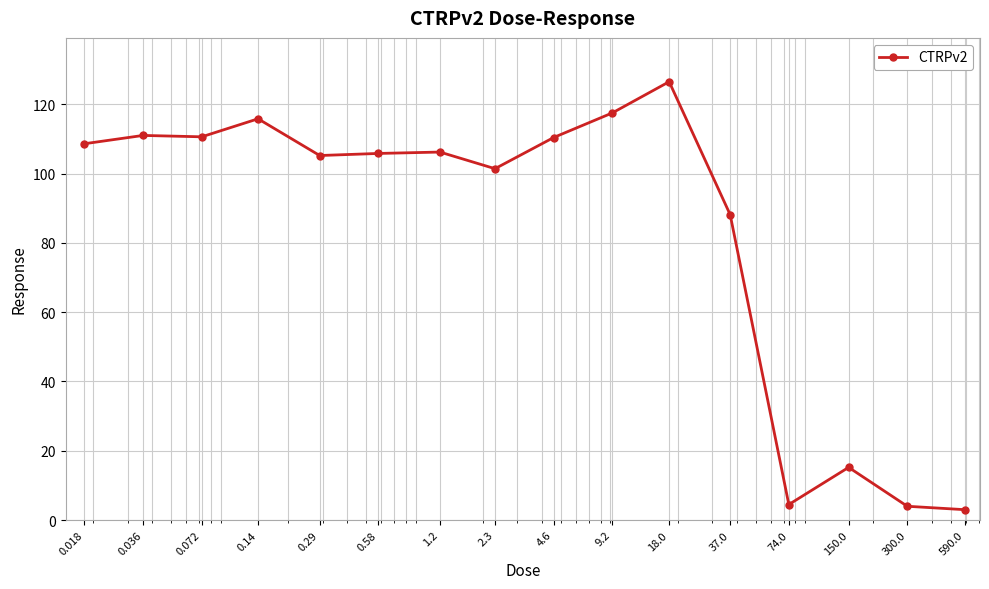

What is the average value?

83.4